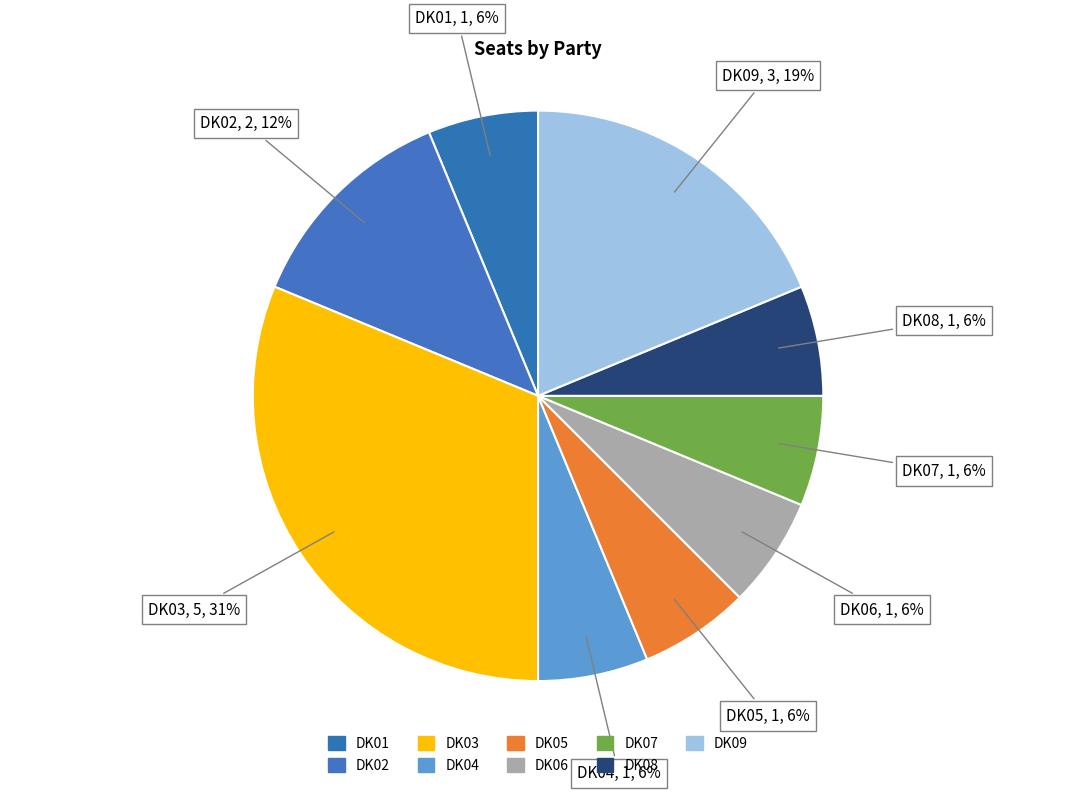

Which slice is the smallest?

DK01